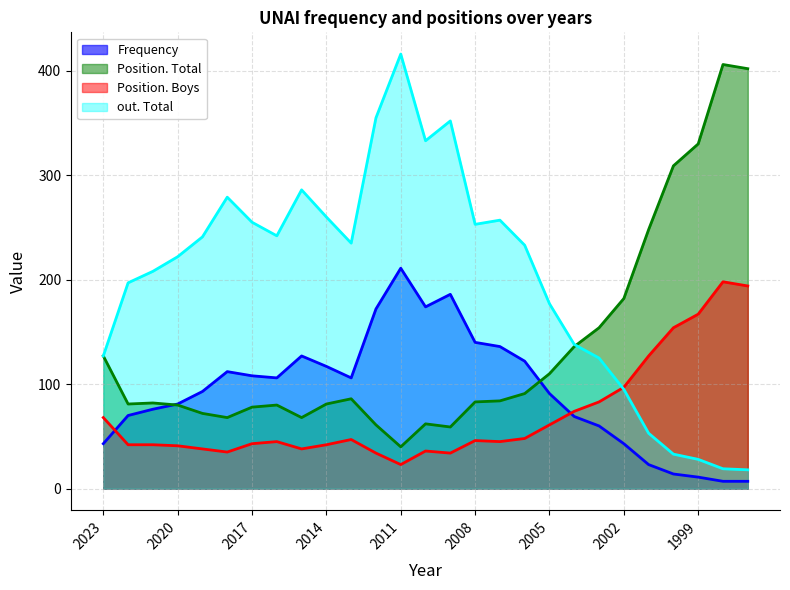

At 2015, list the series in order from largest to smallest.

out. Total, Frequency, Position. Total, Position. Boys